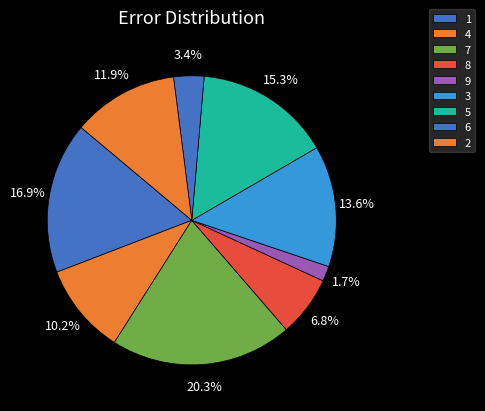

How many segments does this pie chart have?

9